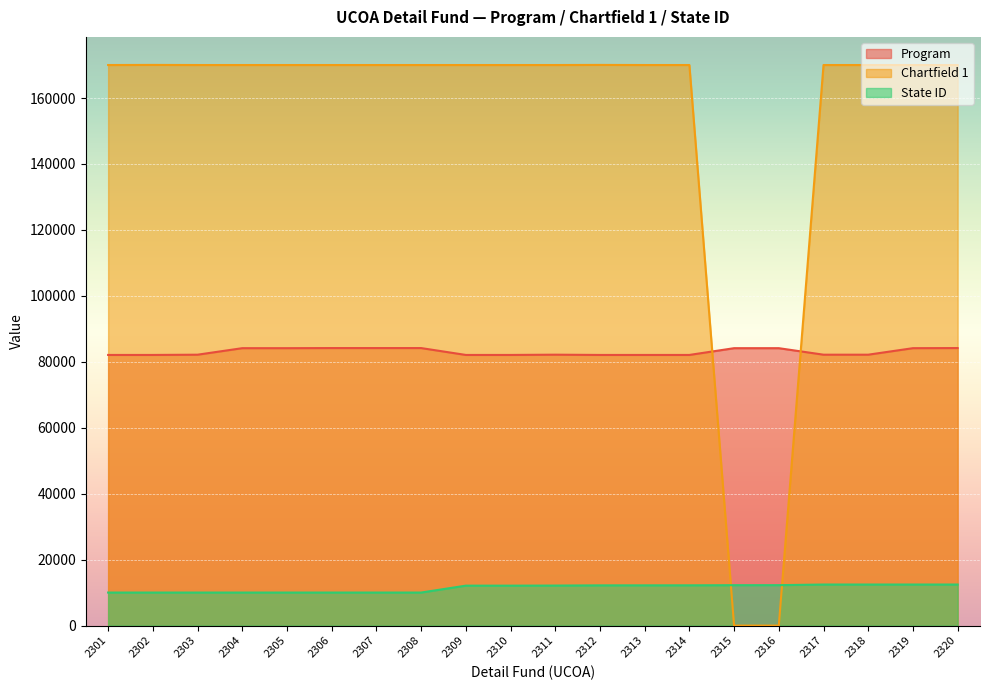

Which series has the largest total across all categories?

Chartfield 1